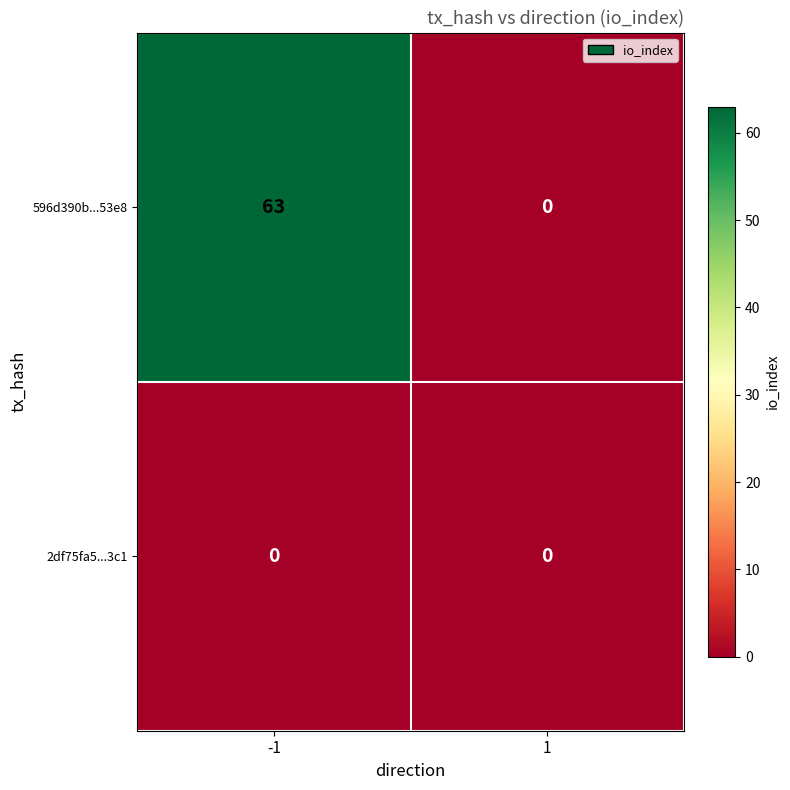

What is the sum of the 596d390b...53e8 values at -1 and 1?

63